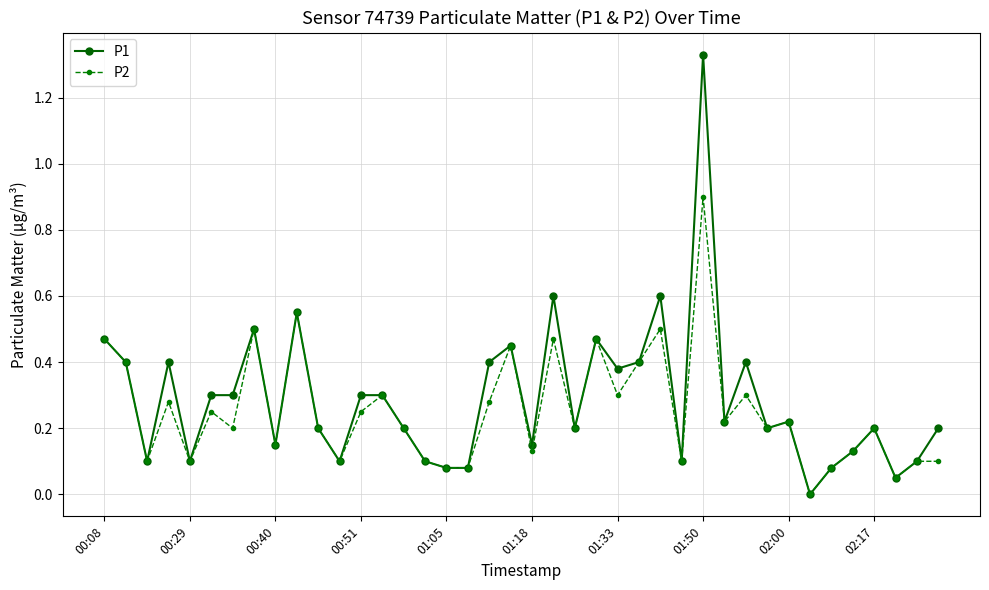

Rank the series by their maximum value, from highest to lowest.

P1, P2